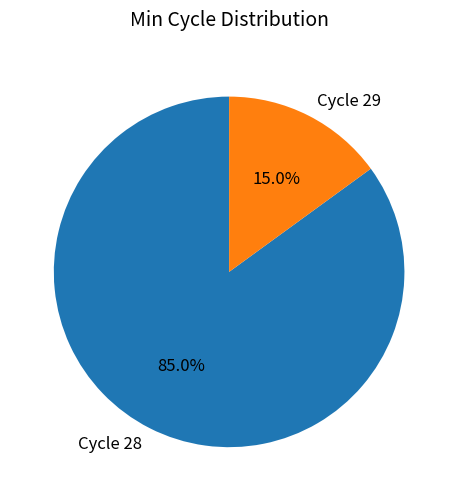

Is the sum of Cycle 28 and Cycle 29 greater than half?

Yes